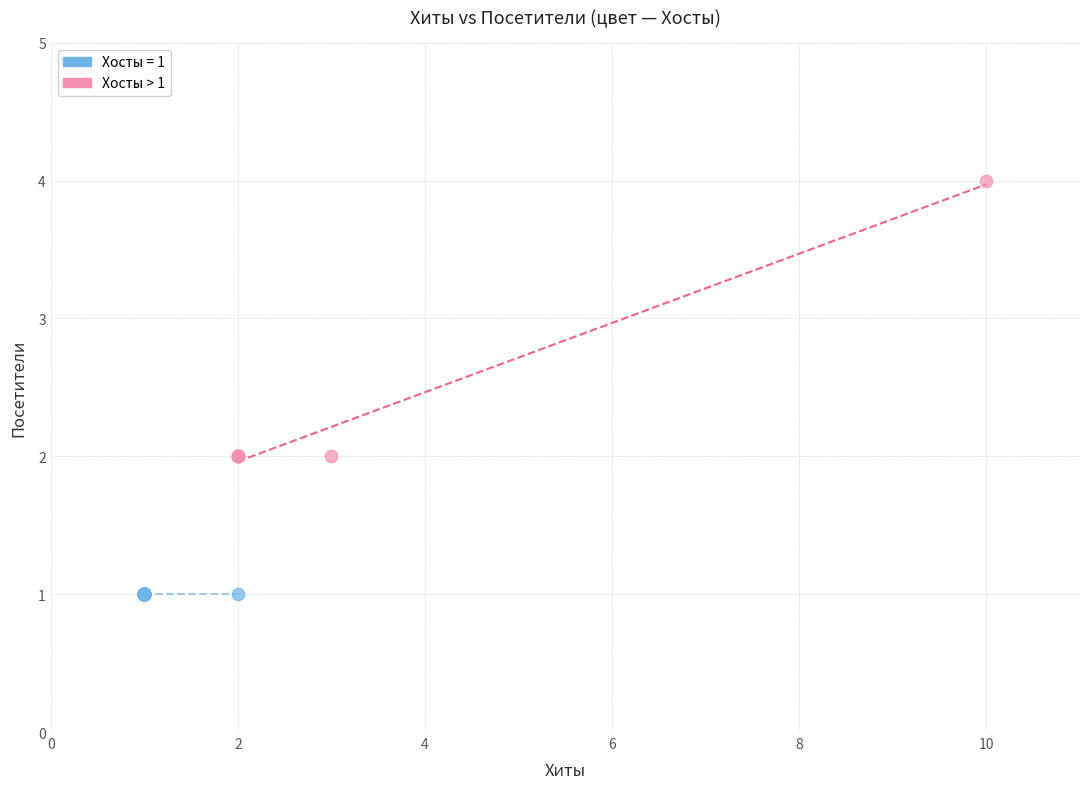

Which series reaches the minimum Y coordinate?

Хосты = 1